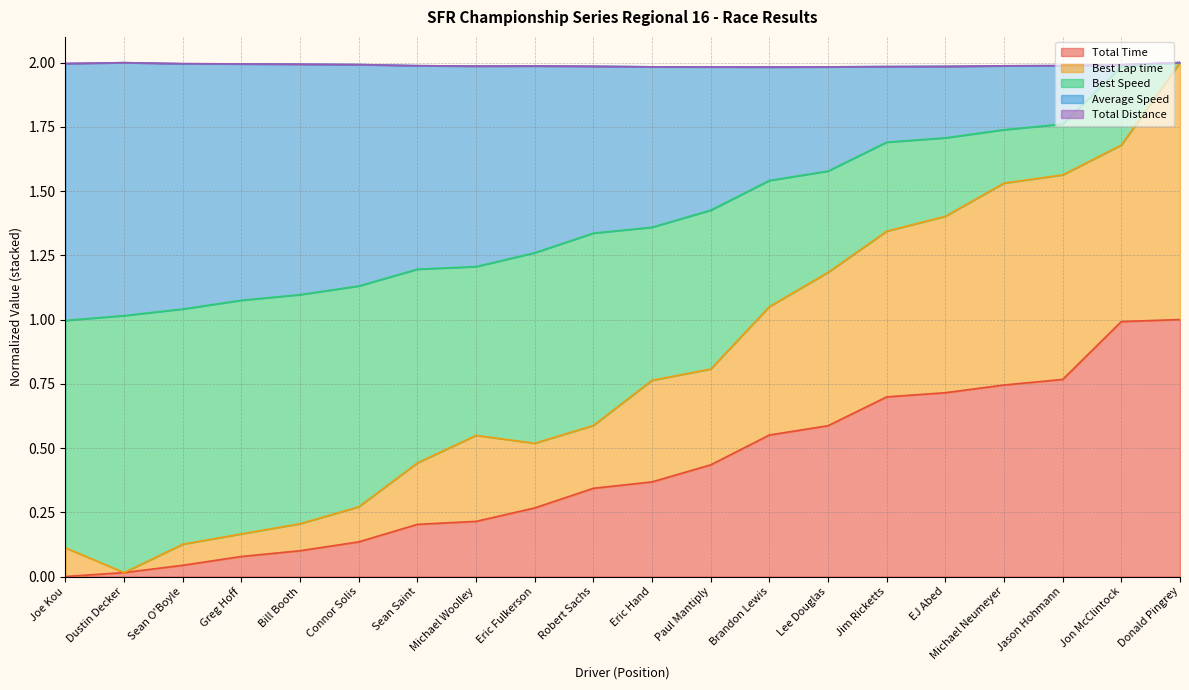

The value of Total Time at Brandon Lewis is 0.9. True or false?

False